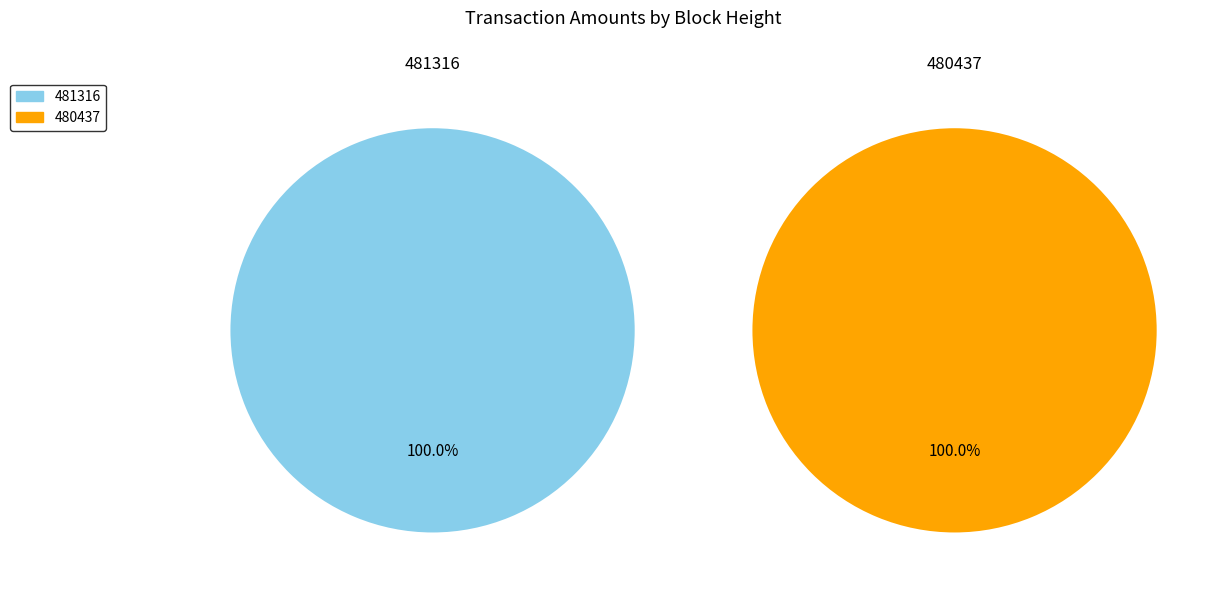

Is 481316 the majority of the pie?

No